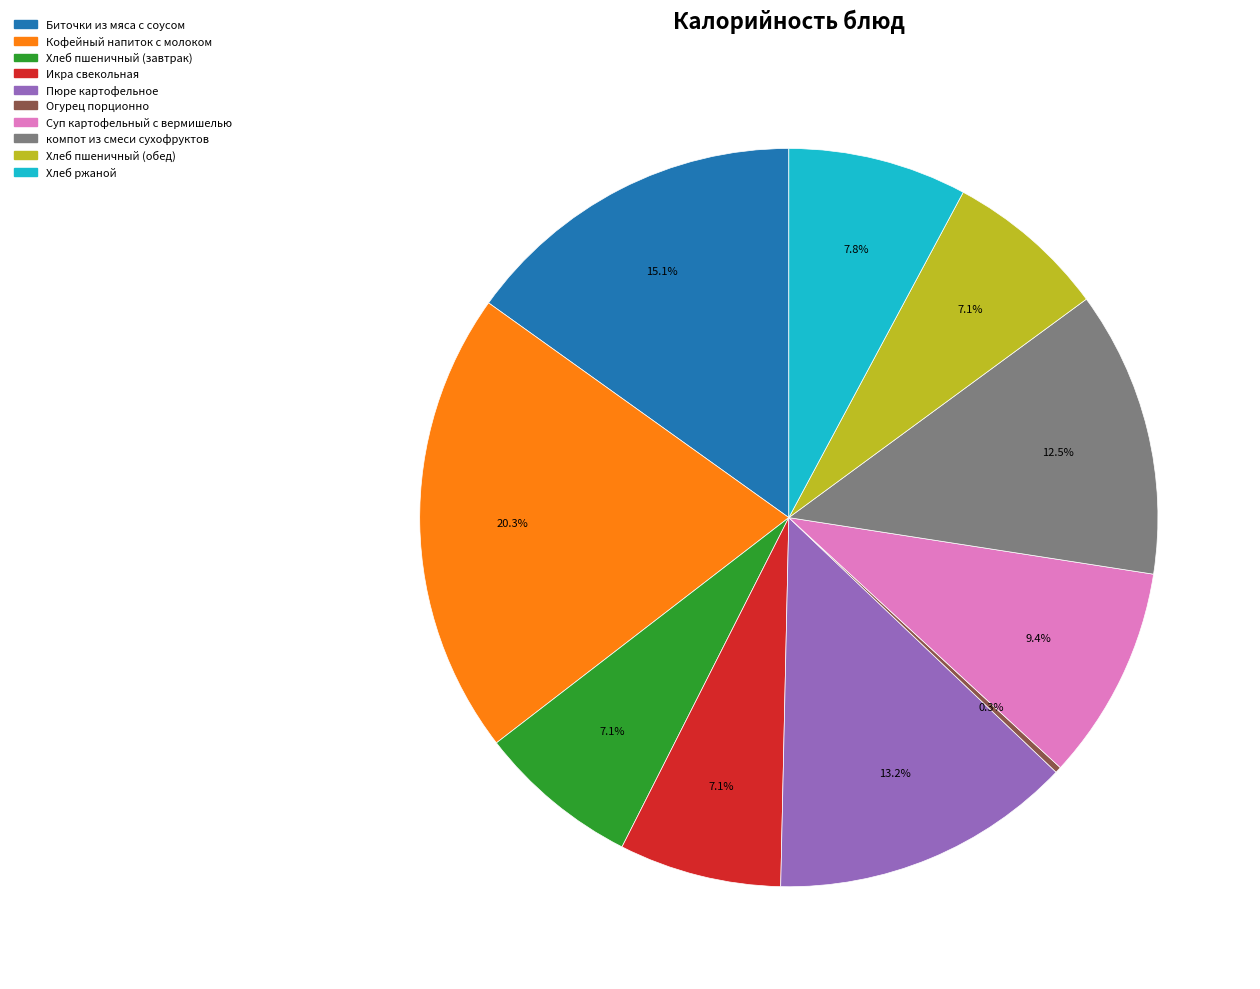

Is Хлеб пшеничный (обед) the majority of the pie?

No